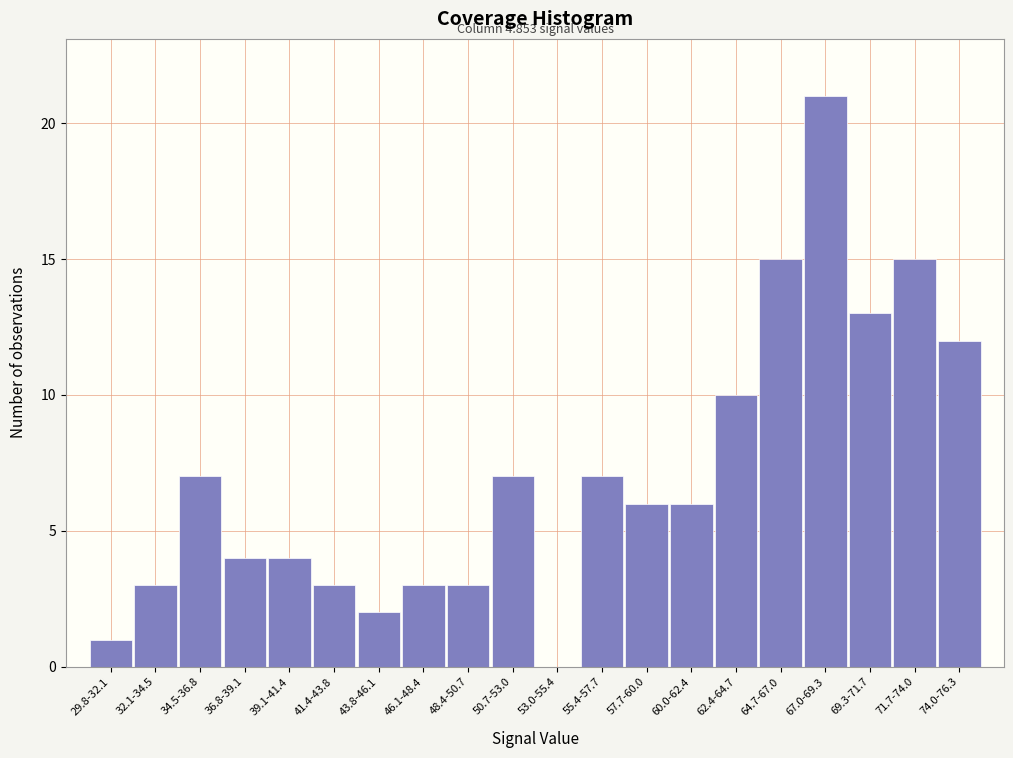

Reading right to left, transcribe all the data shown in this chart.

74.0-76.3=12	71.7-74.0=15	69.3-71.7=13	67.0-69.3=21	64.7-67.0=15	62.4-64.7=10	60.0-62.4=6	57.7-60.0=6	55.4-57.7=7	53.0-55.4=0	50.7-53.0=7	48.4-50.7=3	46.1-48.4=3	43.8-46.1=2	41.4-43.8=3	39.1-41.4=4	36.8-39.1=4	34.5-36.8=7	32.1-34.5=3	29.8-32.1=1